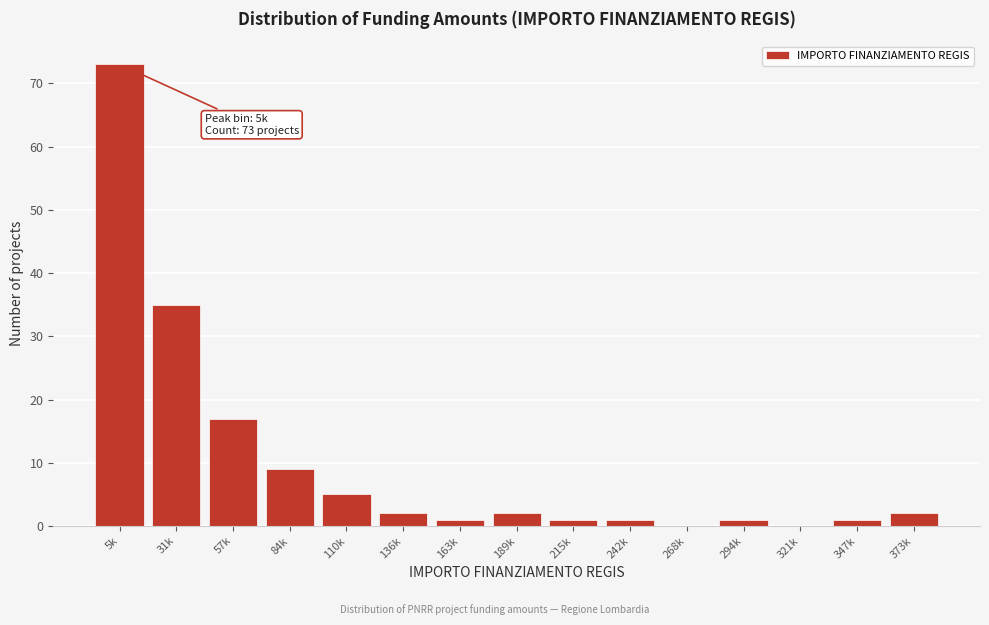

Reading left to right, extract all data points from this chart.

5k=73	31k=35	57k=17	84k=9	110k=5	136k=2	163k=1	189k=2	215k=1	242k=1	268k=0	294k=1	321k=0	347k=1	373k=2